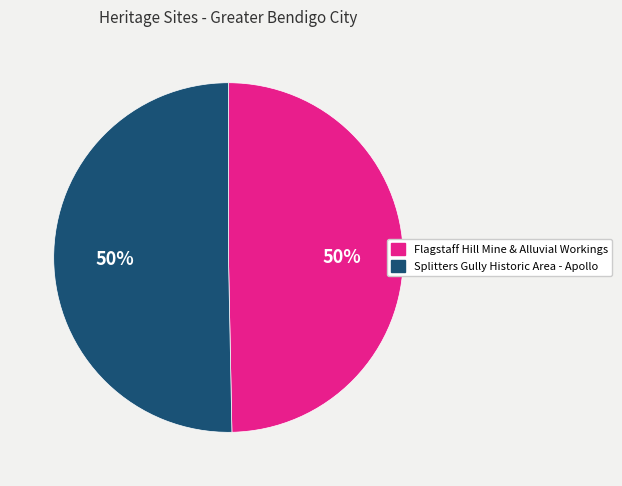

What is the ratio of the value at Splitters Gully Historic Area - Apollo to the value at Flagstaff Hill Mine & Alluvial Workings?

1.0